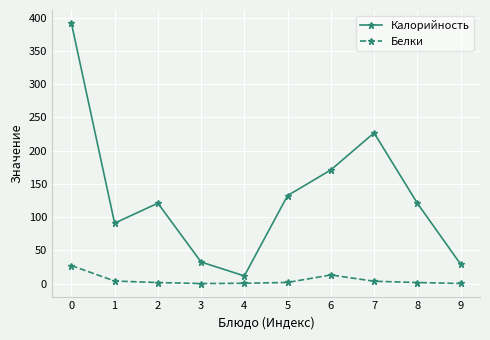

Which series has the largest total across all categories?

Калорийность